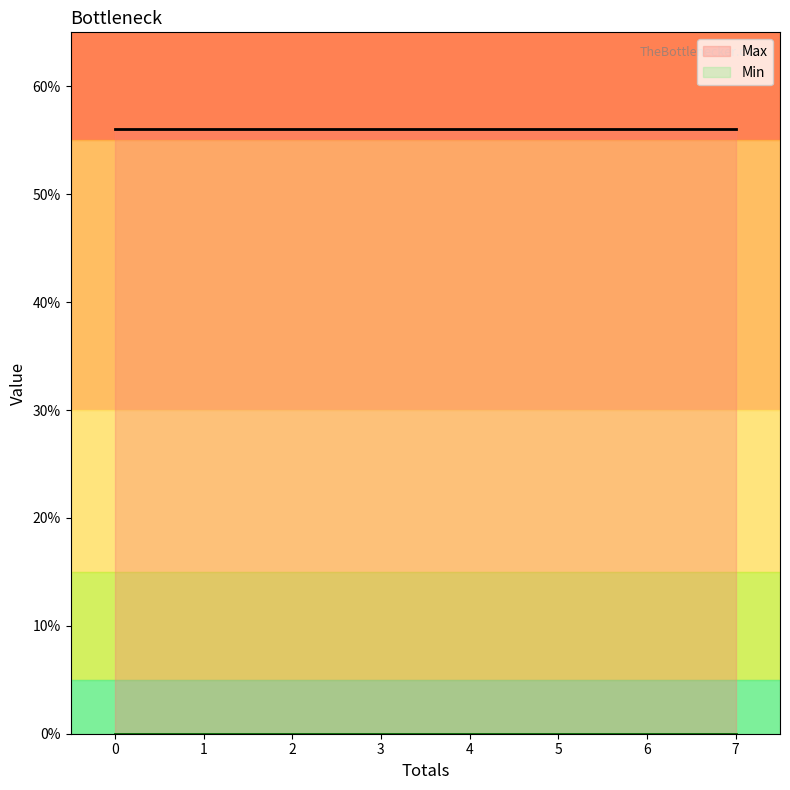

At how many categories does at least one series exceed 21?

8